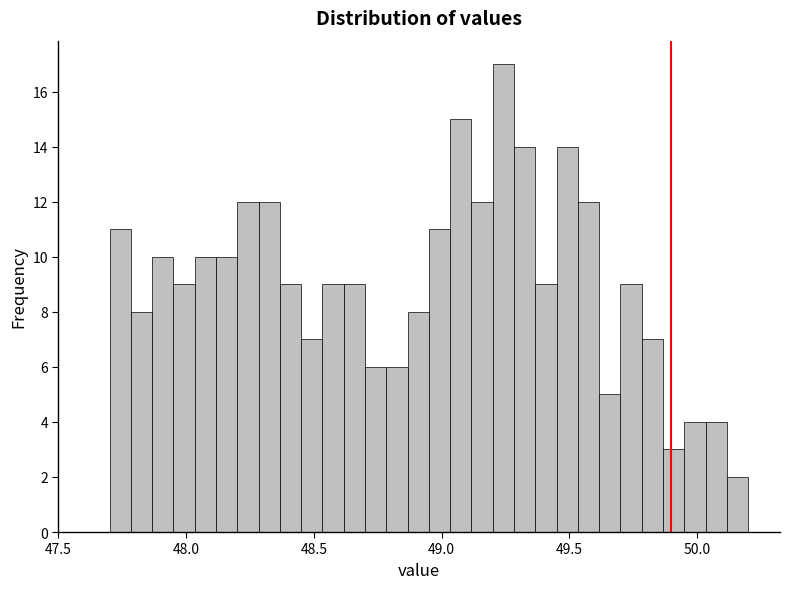

Read against the x-axis, roughly where is the centre of the tallest bar?

49.25